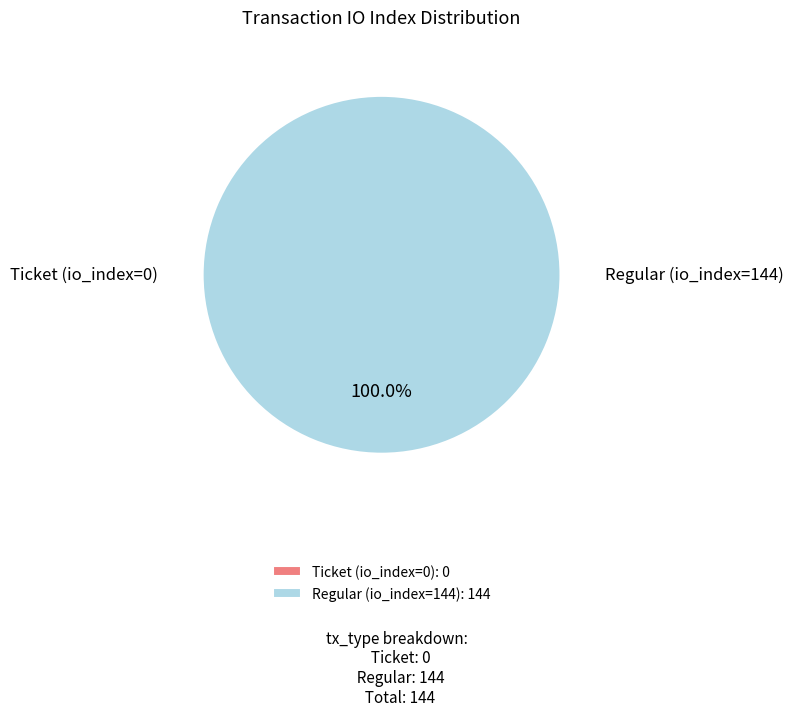

What percentage do Ticket (io_index=0) and Regular (io_index=144) together represent?

100.0%